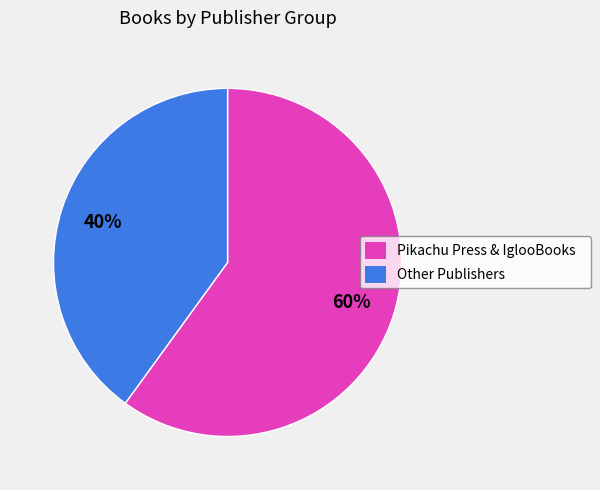

To the nearest percent, what is the difference between the largest and smallest slice percentages?

20%